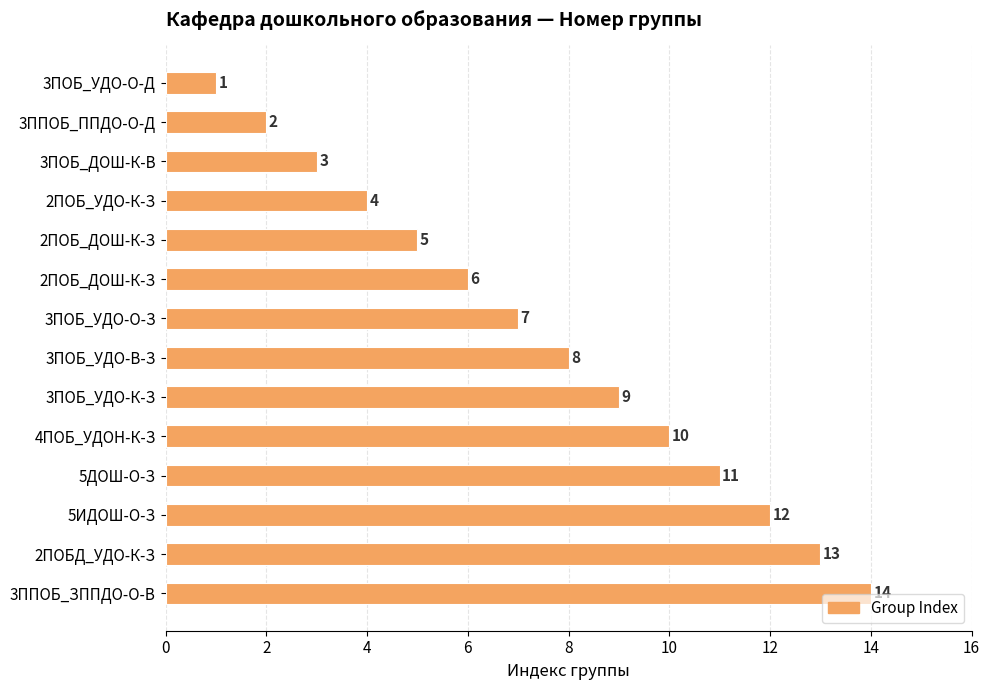

What is the greatest value displayed?

14